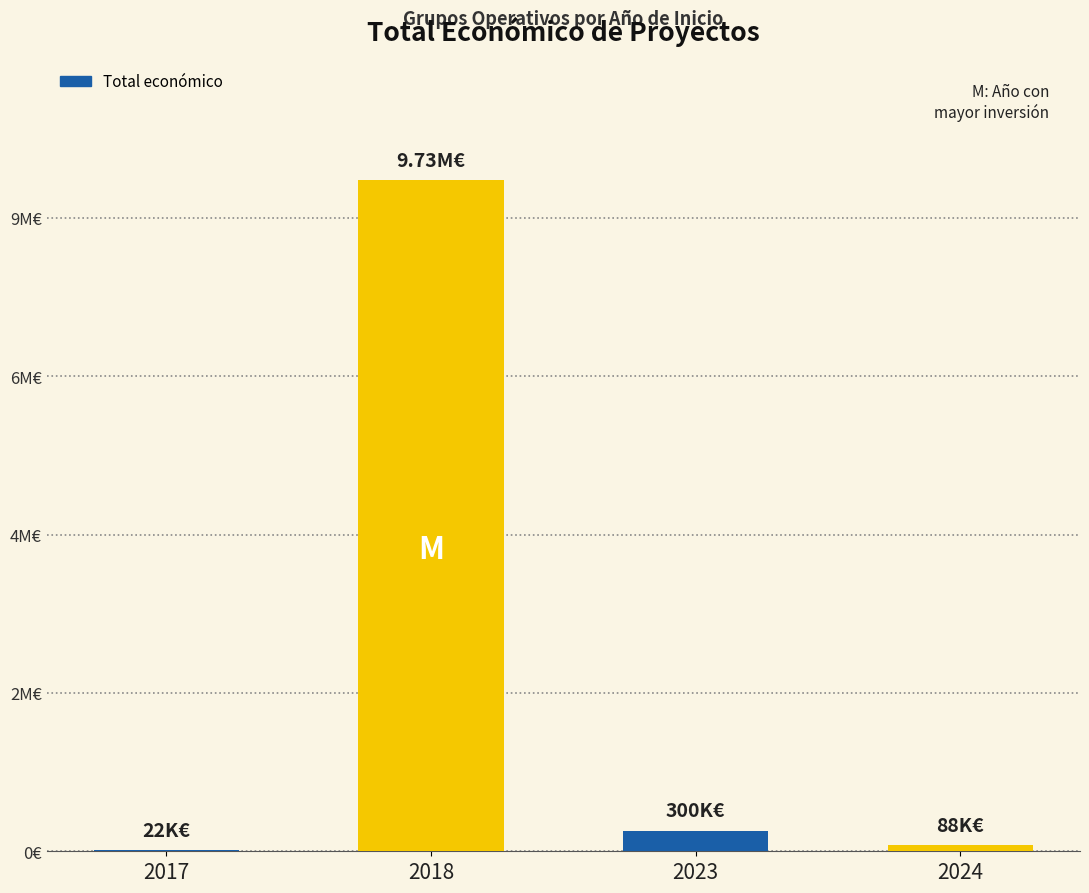

At which category does the chart reach its minimum across all series?

2017